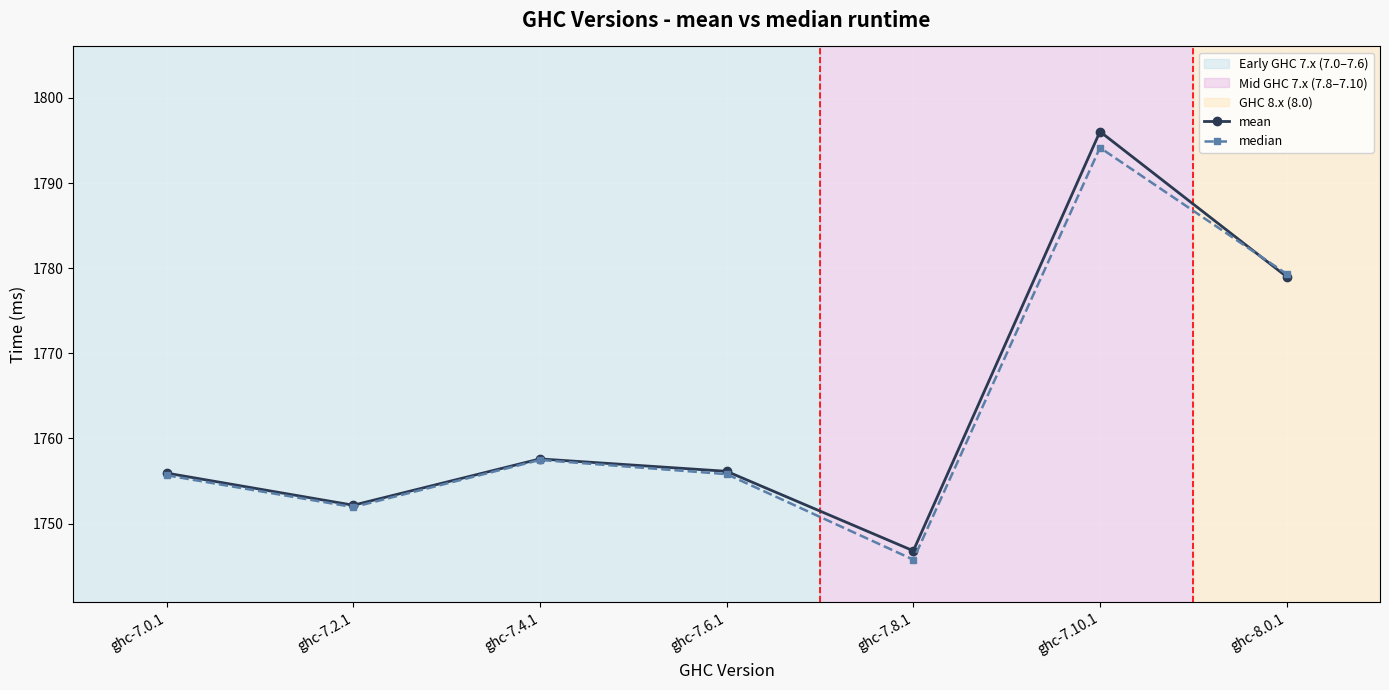

The value of mean at ghc-7.4.1 is 1757.6. True or false?

True